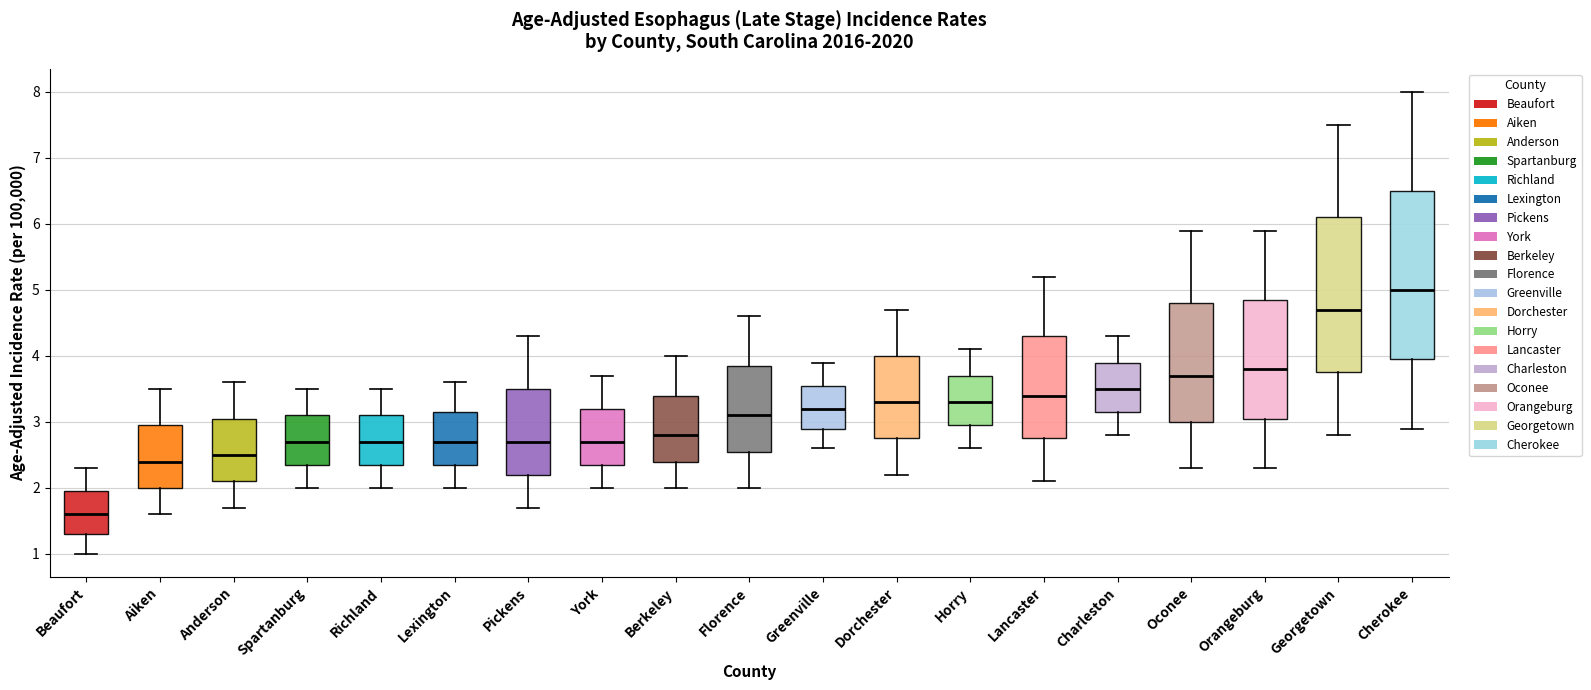

Reading left to right, read every box against the y-axis: the position of its median line, the range the box covers, and the ends of its whiskers. The values are not printed on the chart, so give them approximately, as read against the axis.

Beaufort: median 1.6, box 1.3 to 2.0, whiskers 1.0 to 2.3
Aiken: median 2.4, box 2.0 to 3.0, whiskers 1.6 to 3.5
Anderson: median 2.5, box 2.1 to 3.1, whiskers 1.7 to 3.6
Spartanburg: median 2.7, box 2.4 to 3.1, whiskers 2.0 to 3.5
Richland: median 2.7, box 2.4 to 3.1, whiskers 2.0 to 3.5
Lexington: median 2.7, box 2.4 to 3.2, whiskers 2.0 to 3.6
Pickens: median 2.7, box 2.2 to 3.5, whiskers 1.7 to 4.3
York: median 2.7, box 2.4 to 3.2, whiskers 2.0 to 3.7
Berkeley: median 2.8, box 2.4 to 3.4, whiskers 2.0 to 4.0
Florence: median 3.1, box 2.6 to 3.9, whiskers 2.0 to 4.6
Greenville: median 3.2, box 2.9 to 3.6, whiskers 2.6 to 3.9
Dorchester: median 3.3, box 2.8 to 4.0, whiskers 2.2 to 4.7
Horry: median 3.3, box 3.0 to 3.7, whiskers 2.6 to 4.1
Lancaster: median 3.4, box 2.8 to 4.3, whiskers 2.1 to 5.2
Charleston: median 3.5, box 3.2 to 3.9, whiskers 2.8 to 4.3
Oconee: median 3.7, box 3.0 to 4.8, whiskers 2.3 to 5.9
Orangeburg: median 3.8, box 3.1 to 4.9, whiskers 2.3 to 5.9
Georgetown: median 4.7, box 3.8 to 6.1, whiskers 2.8 to 7.5
Cherokee: median 5.0, box 4.0 to 6.5, whiskers 2.9 to 8.0